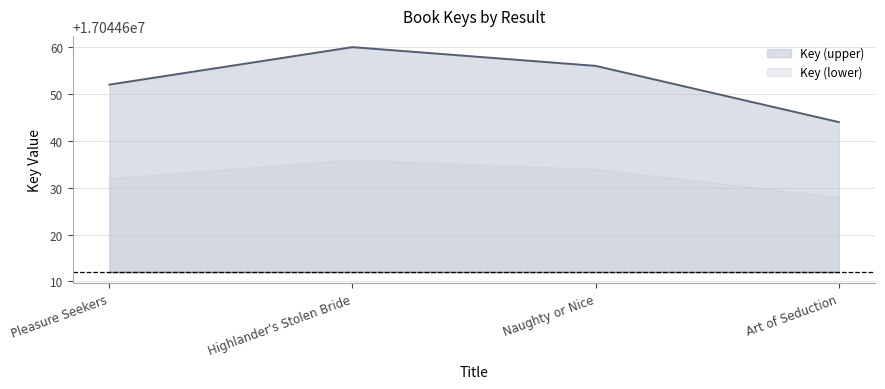

What position from the left is Pleasure Seekers?

1